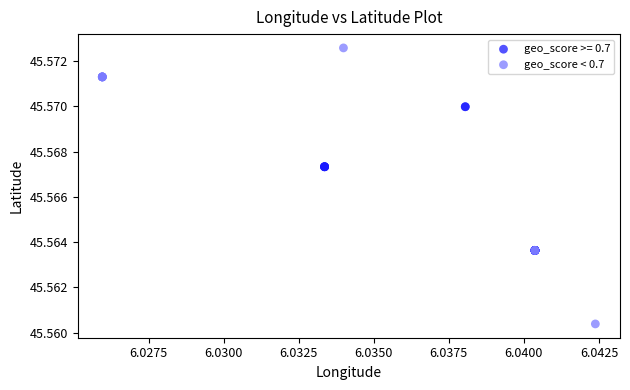

Which series contains the highest Y value?

geo_score < 0.7